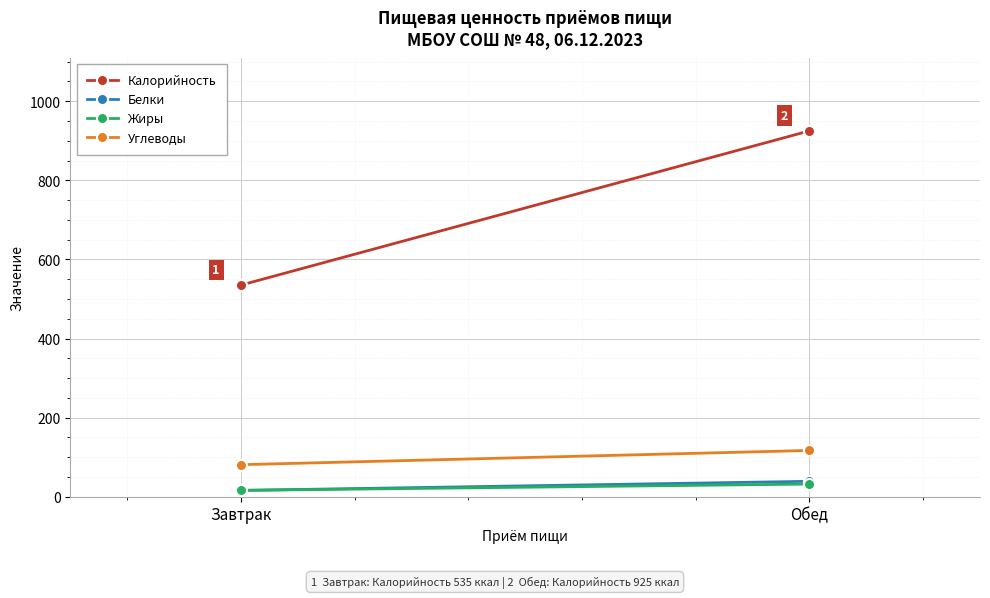

Reading left to right, extract all data points from this chart.

Калорийность: 535	925
Белки: 16	39
Жиры: 16	32
Углеводы: 81	117